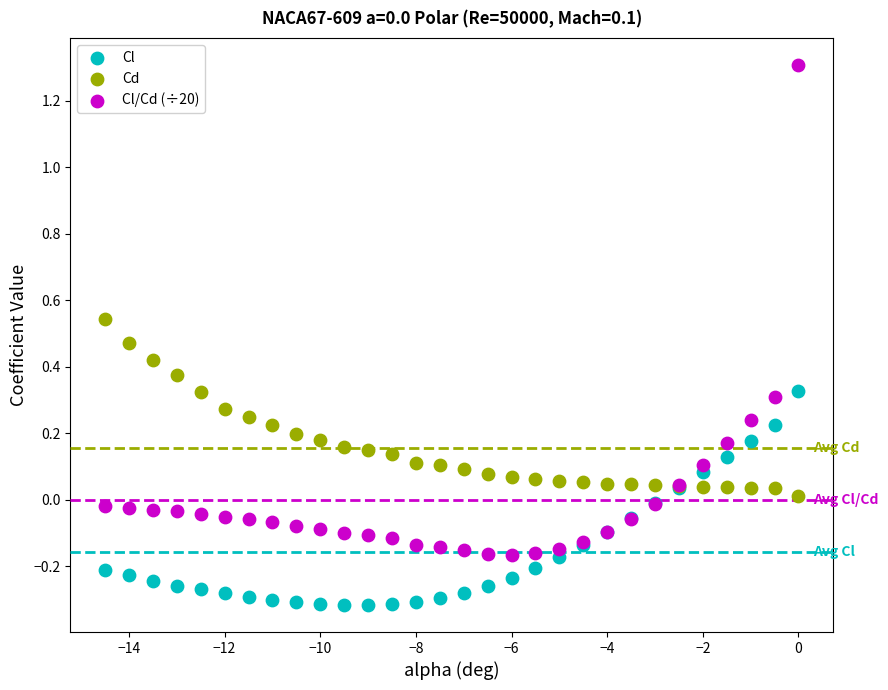

Which series reaches the minimum Y coordinate?

Cl